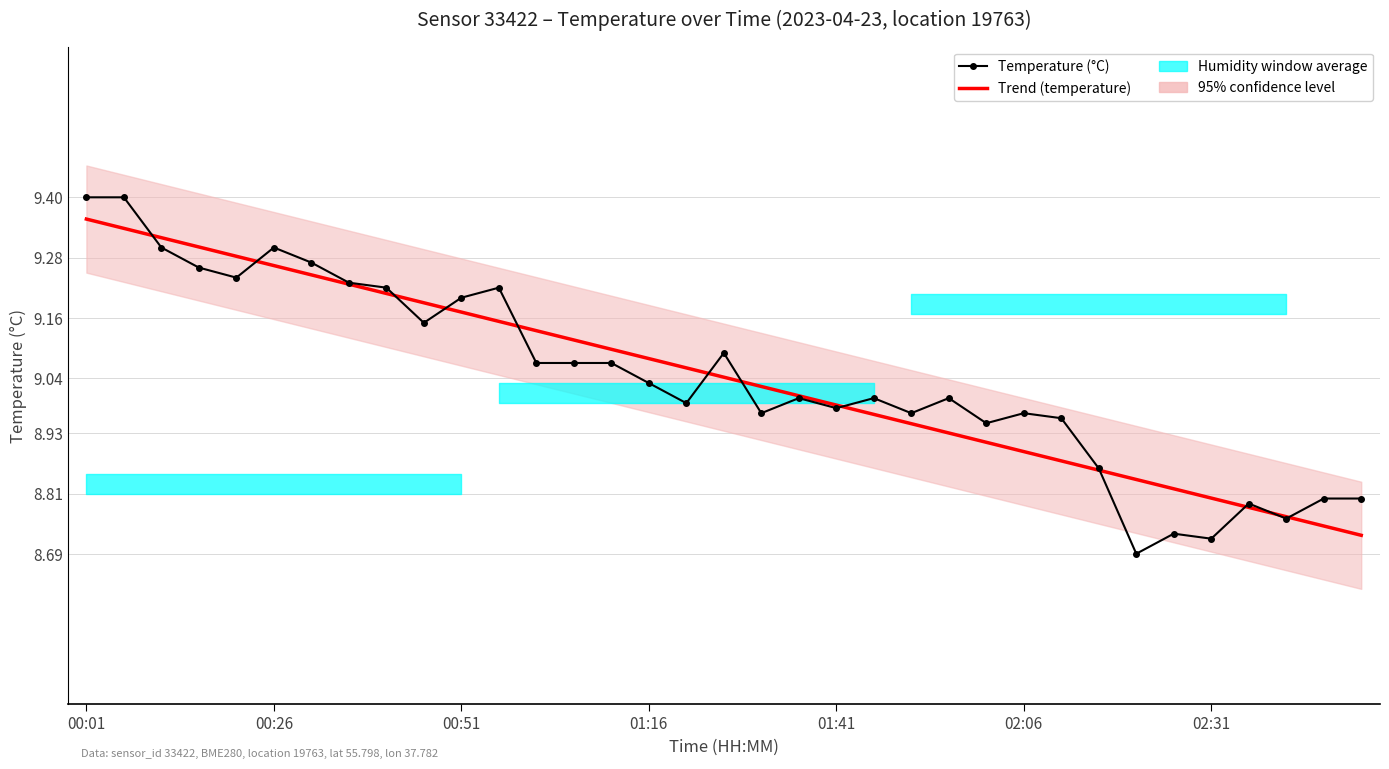

True or false: Temperature (°C) has more than 0 interior local peaks.

True